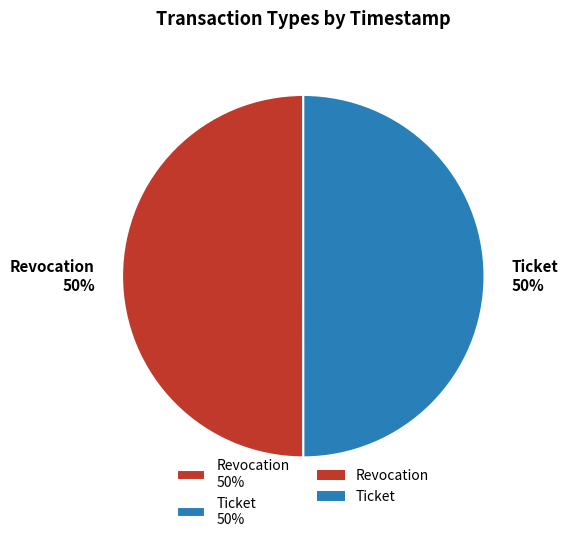

How many segments does this pie chart have?

2